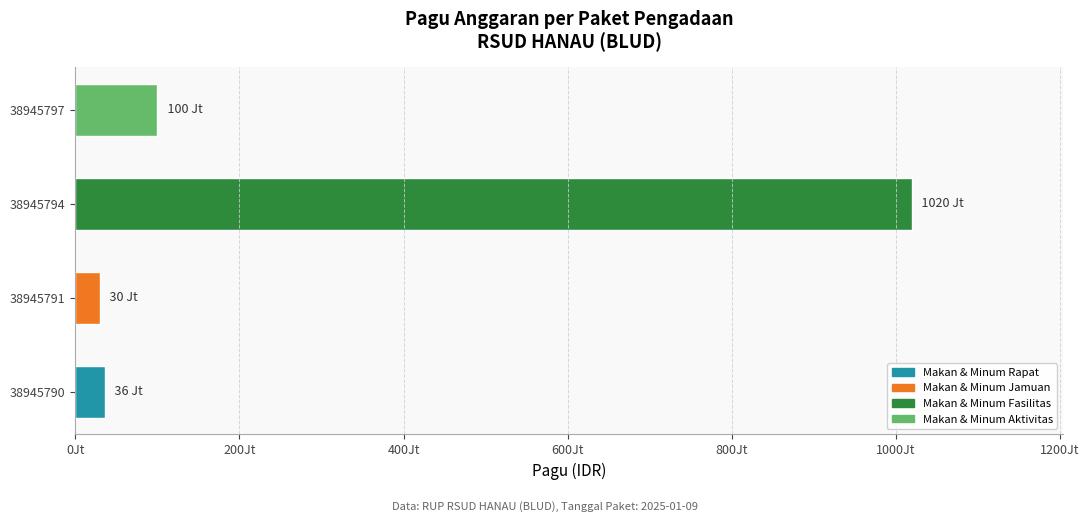

Read the value at 38945790.

36000000